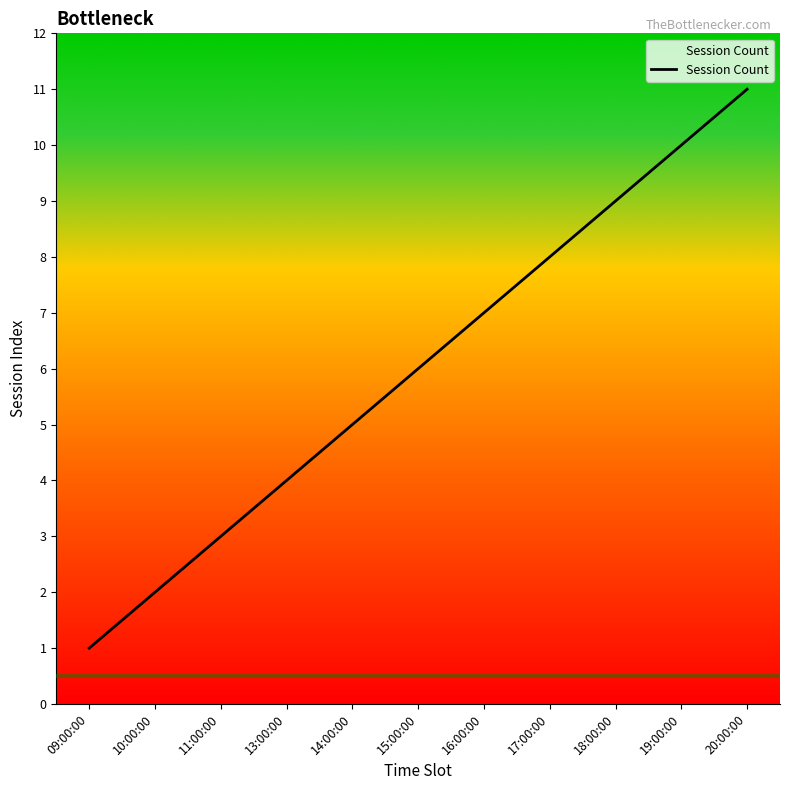

Count the number of categories in the chart.

11